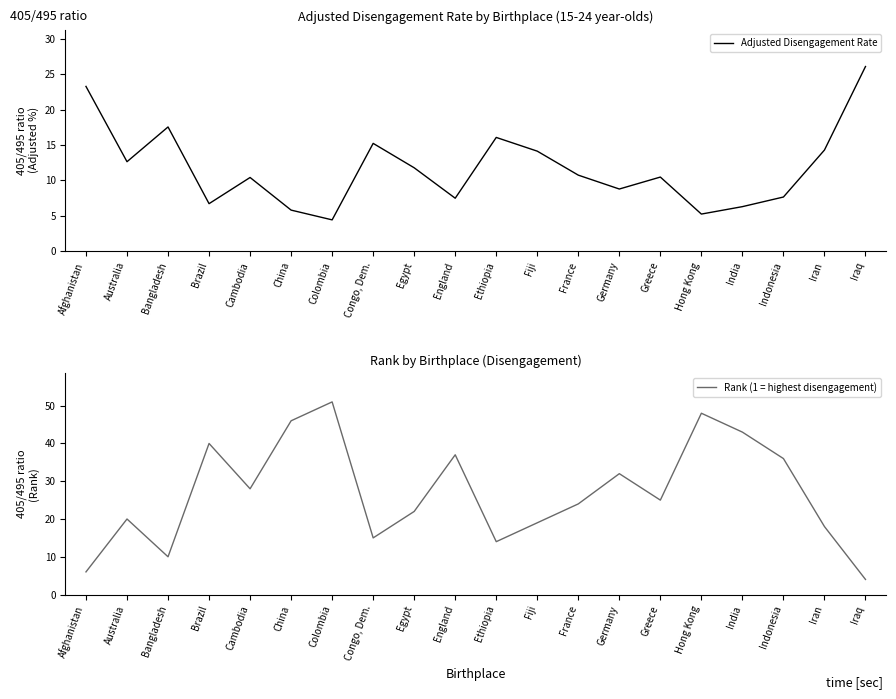

Reading right to left, list all the values displayed in this chart.

Adjusted Disengagement Rate: 26.1	14.3	7.7	6.3	5.2	10.5	8.8	10.7	14.1	16.1	7.5	11.8	15.2	4.4	5.8	10.4	6.7	17.6	12.6	23.3
Rank (1 = highest disengagement): 4.0	18.0	36.0	43.0	48.0	25.0	32.0	24.0	19.0	14.0	37.0	22.0	15.0	51.0	46.0	28.0	40.0	10.0	20.0	6.0